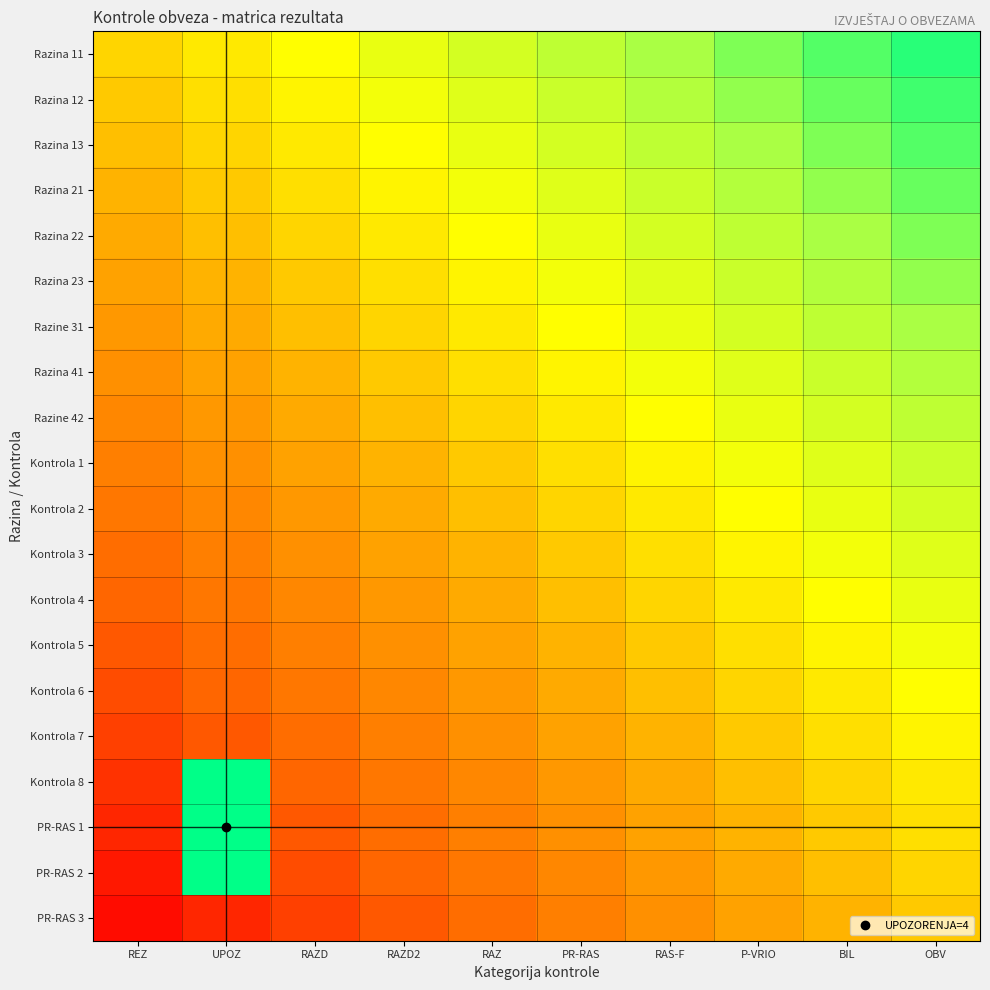

At which category is the sum across all series the highest?

OBV